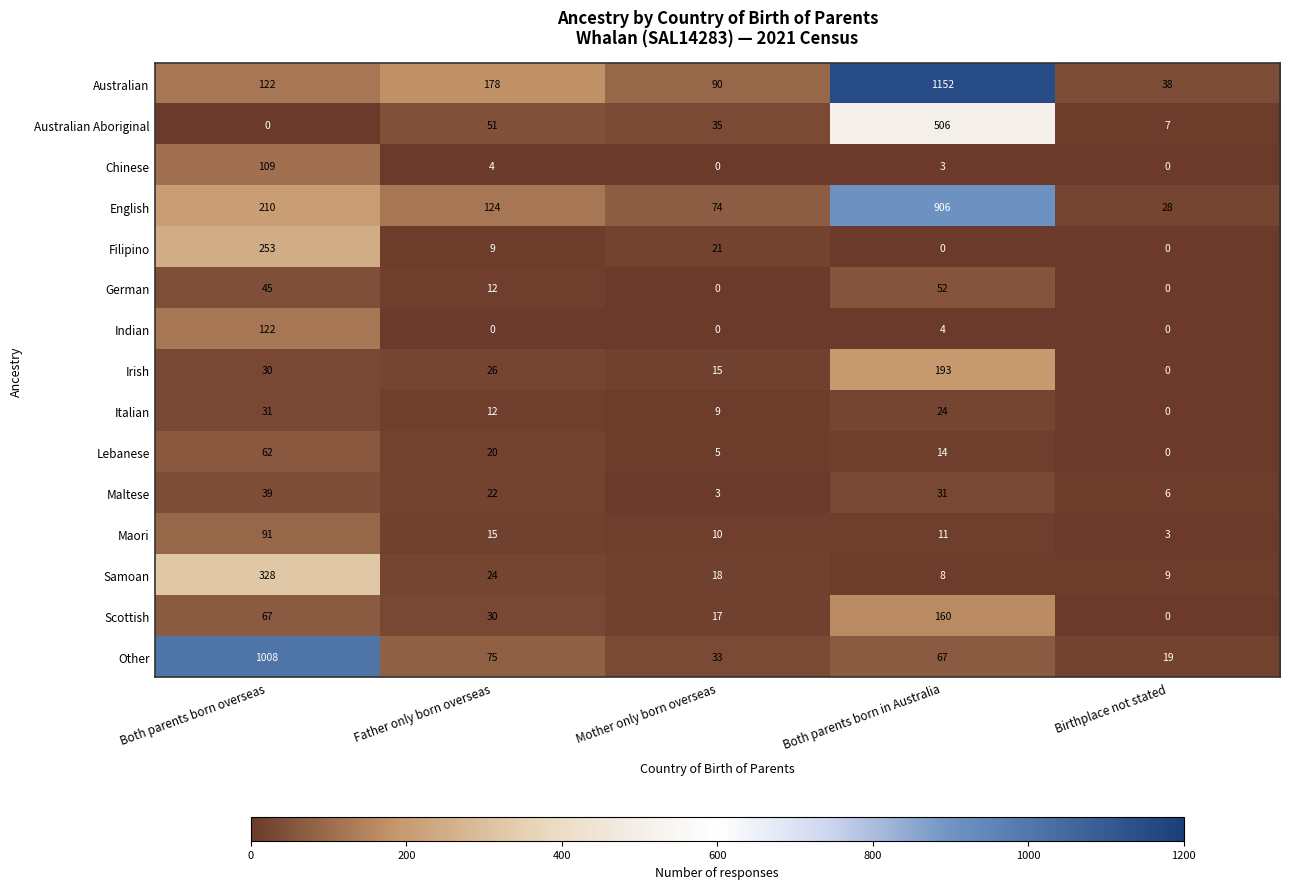

What is the greatest value displayed?

1152